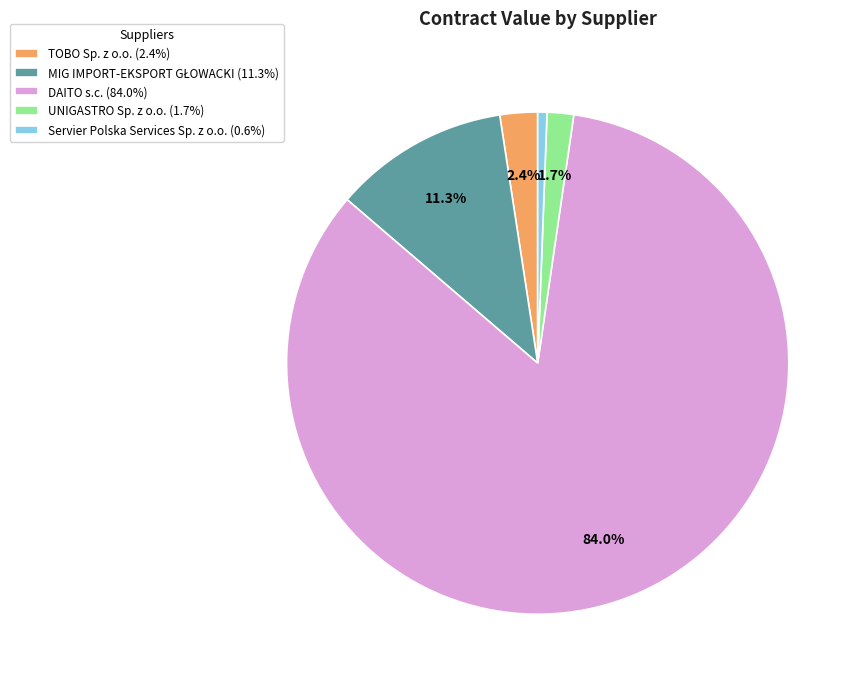

Is there a majority slice in this chart?

Yes